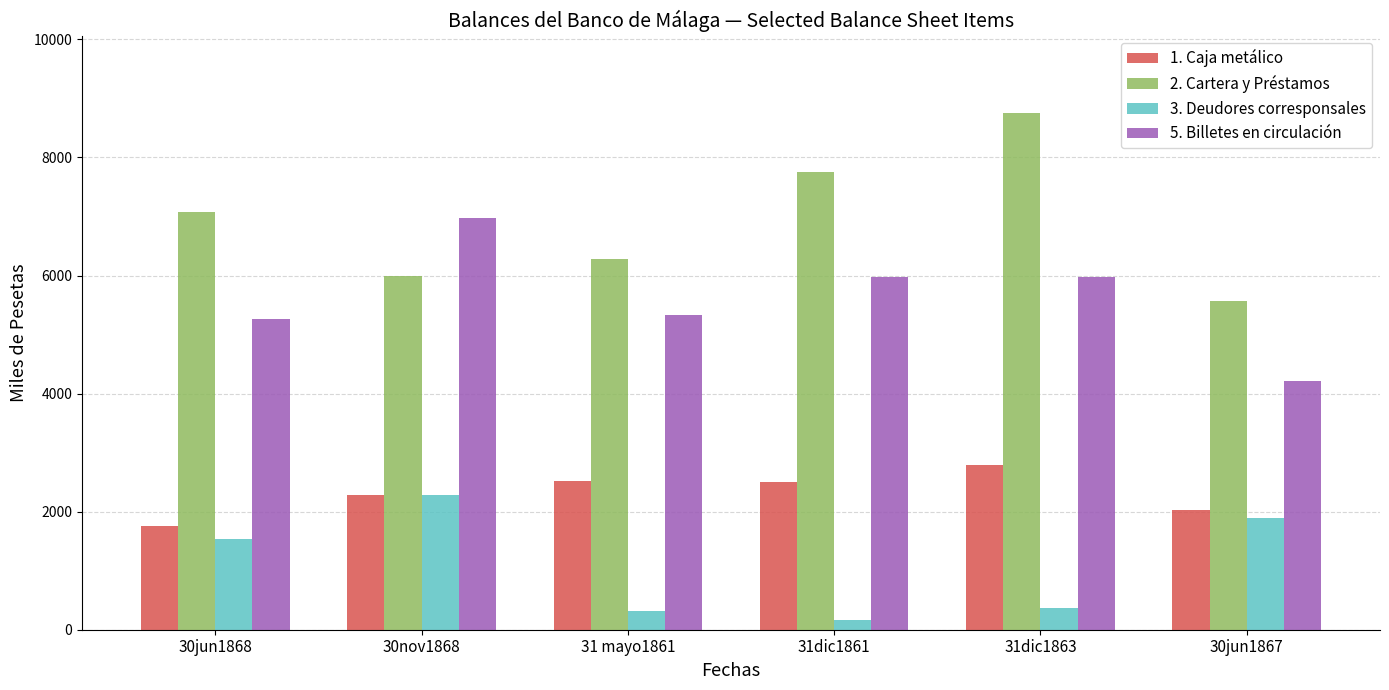

What is the value of the 2. Cartera y Préstamos bar at the 6th from the left?

5571.4